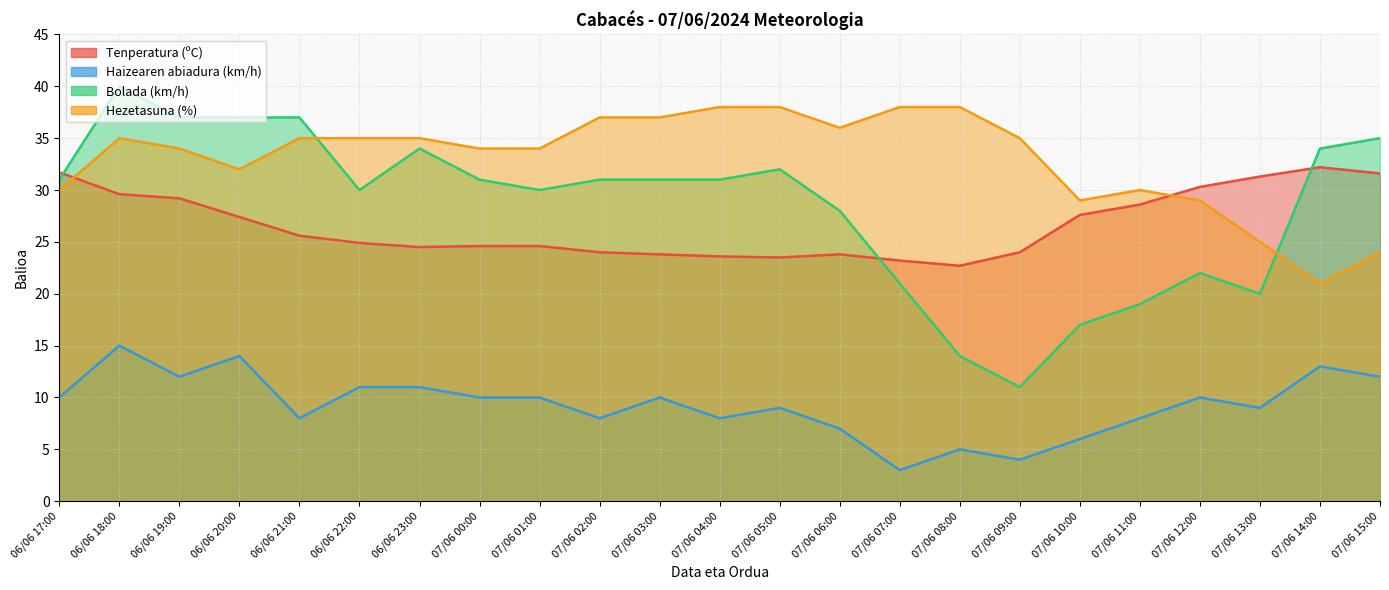

What is the approximate value of Tenperatura (ºC) at 07/06 00:00?

24.6